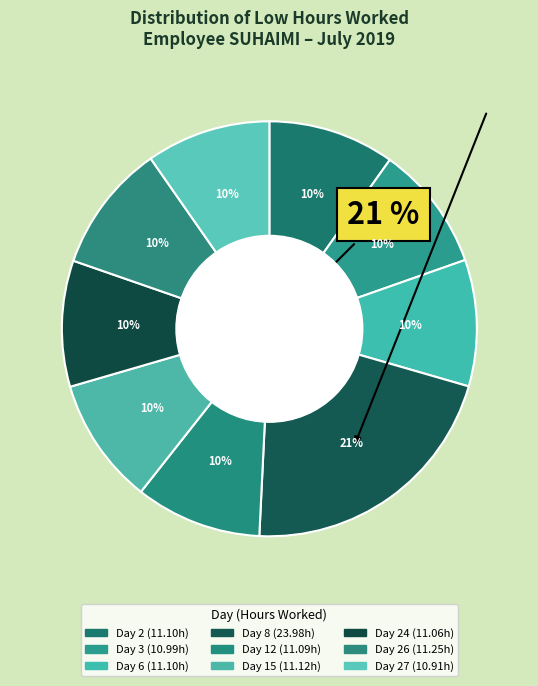

Which slice is the smallest?

Day 27